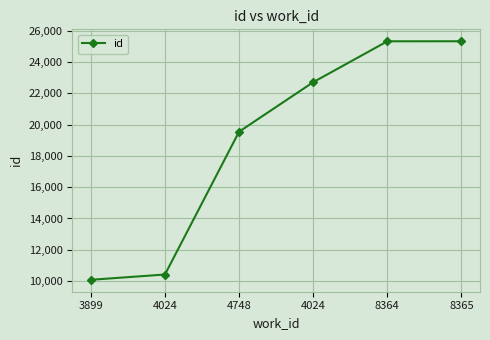

How many lines are shown in the chart?

1